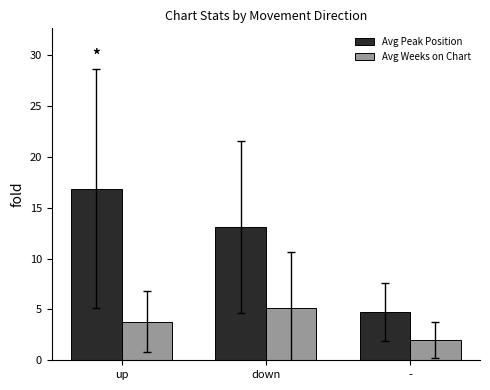

Rank the series by their maximum value, from lowest to highest.

Avg Weeks on Chart, Avg Peak Position